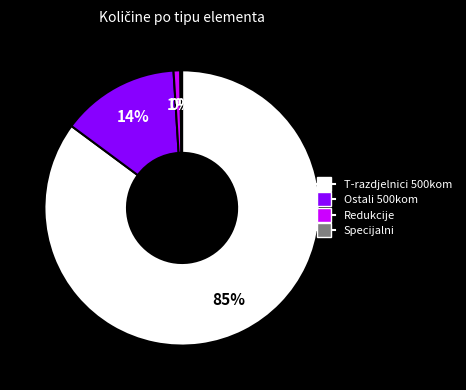

To the nearest percent, what is the average slice percentage?

25%